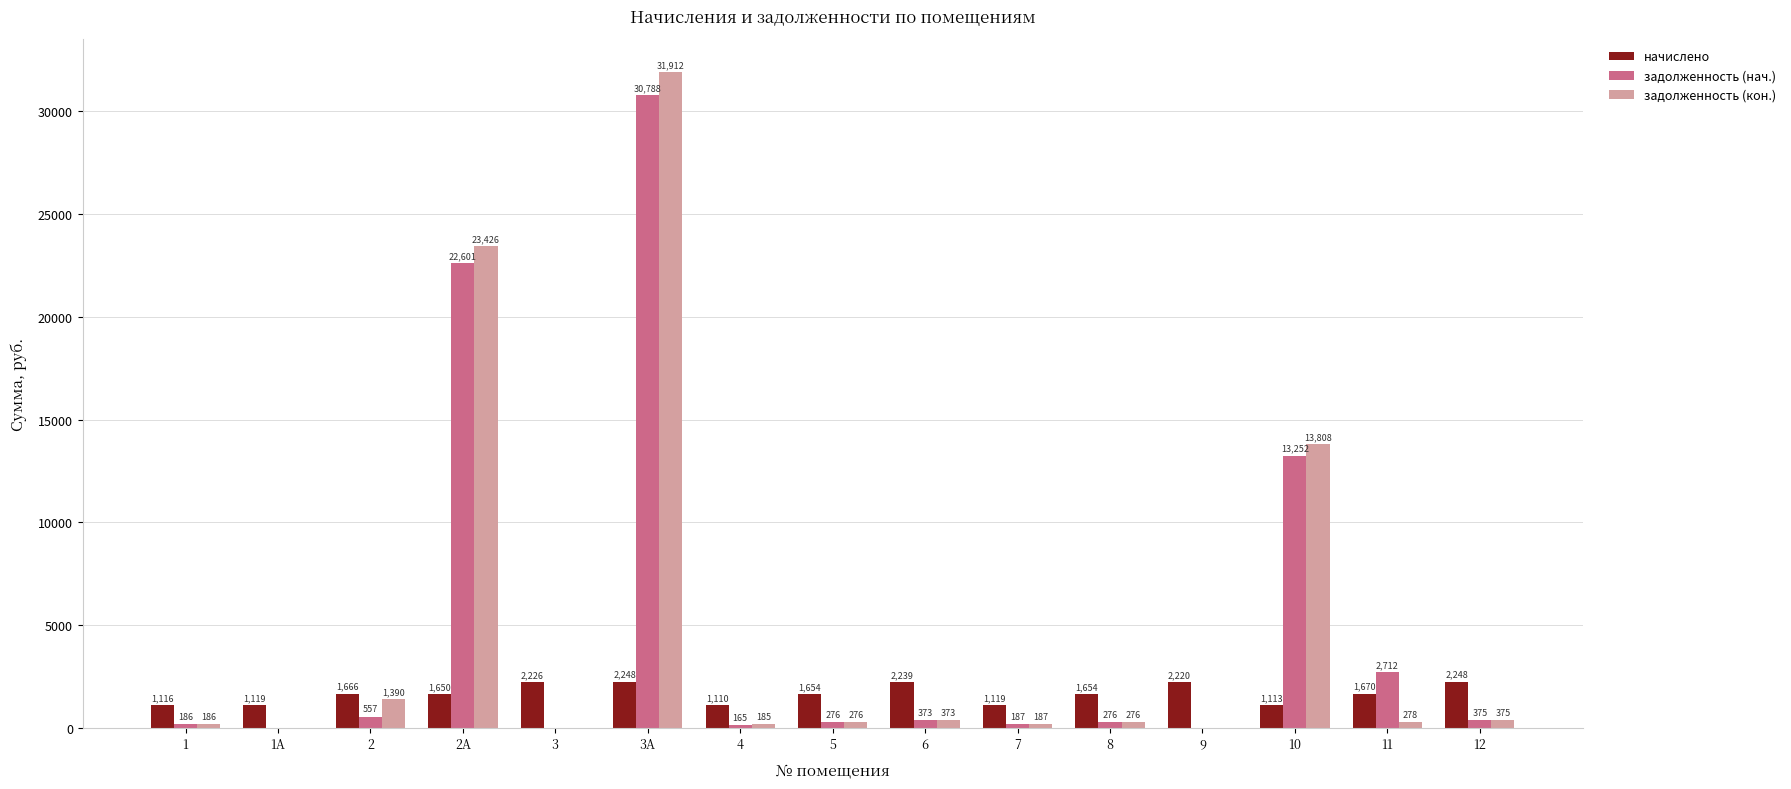

Which series changed the most between 3А and 6?

задолженность (кон.)